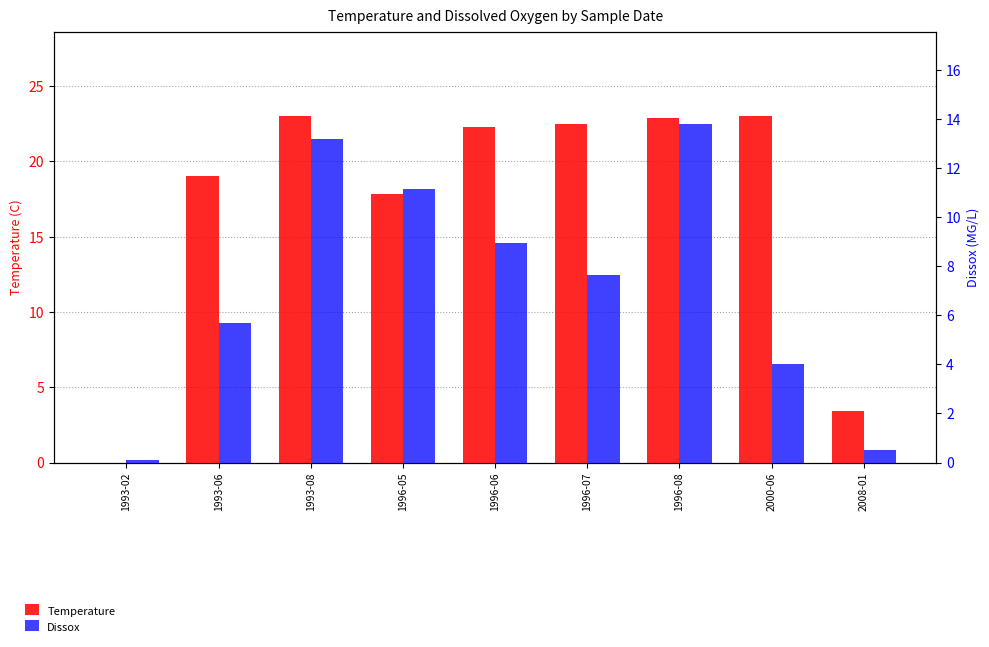

List the series in order of their peak value, lowest first.

Dissox, Temperature